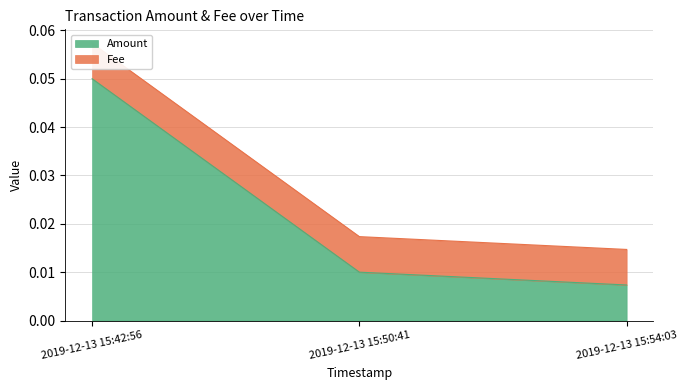

List the labels in order of value, smallest first.

2019-12-13 15:54:03, 2019-12-13 15:50:41, 2019-12-13 15:42:56